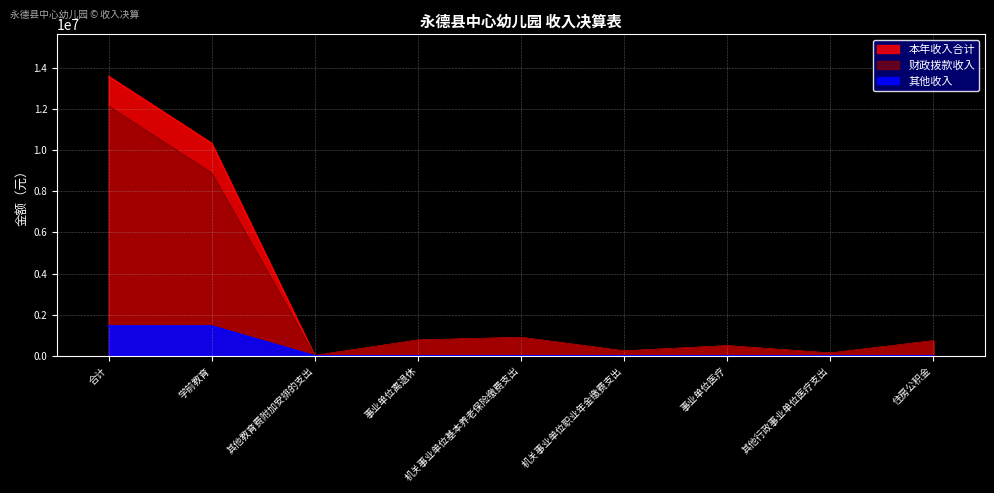

The 其他收入 series shows 493033.1 at 事业单位医疗. True or false?

False